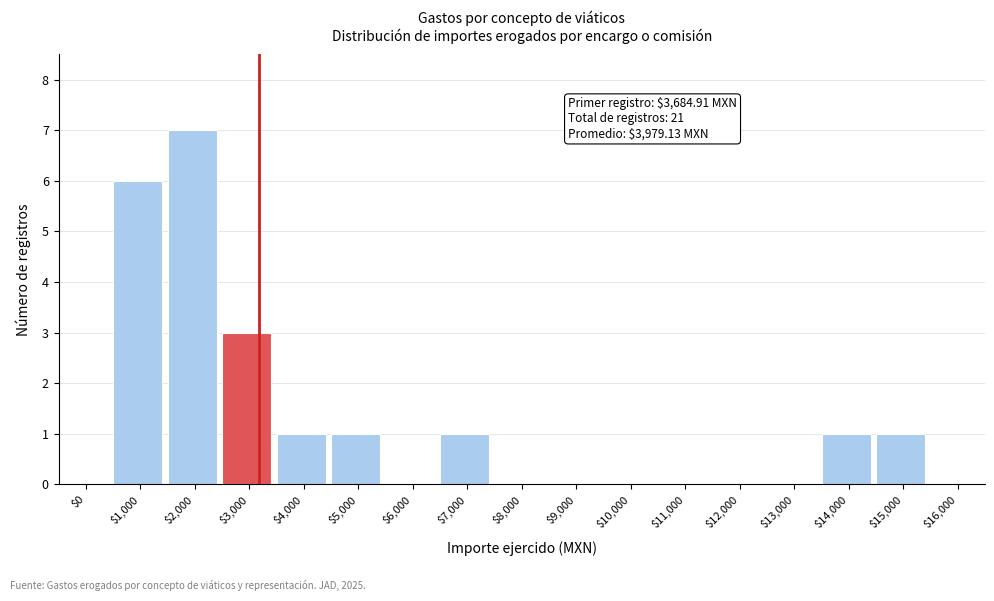

What is the greatest value displayed?

7